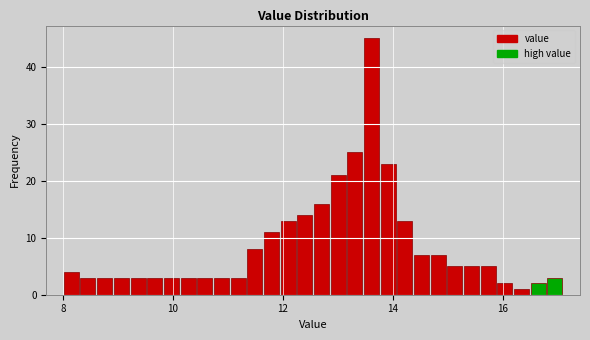

Read against the x-axis, roughly where is the centre of the tallest bar?

13.6